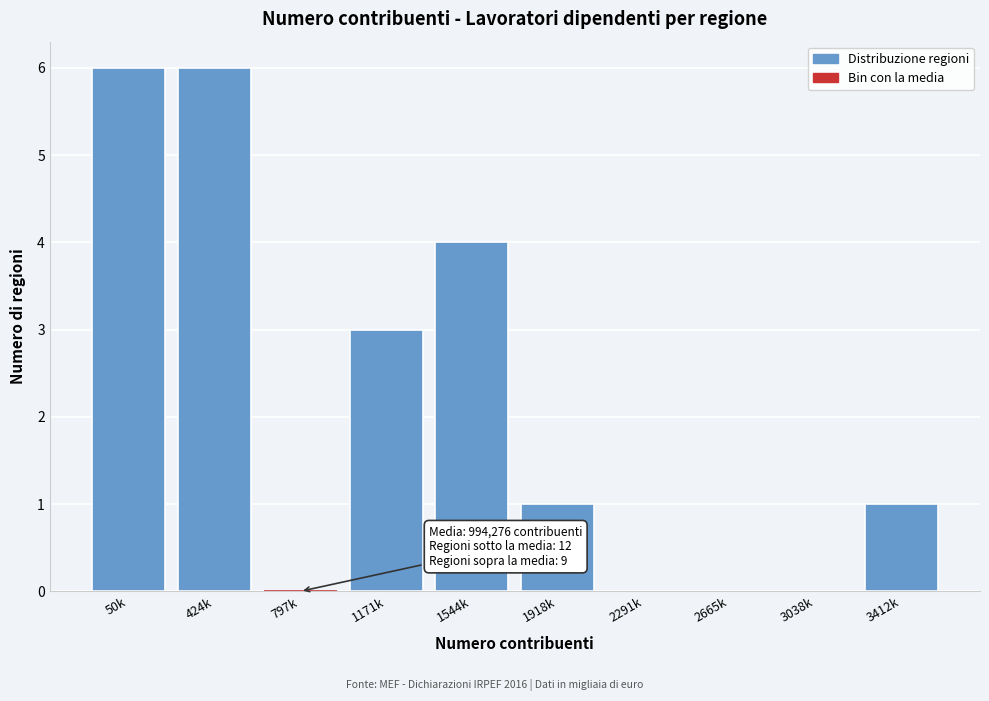

Reading left to right, extract all data points from this chart.

50k=6	424k=6	797k=0	1171k=3	1544k=4	1918k=1	2291k=0	2665k=0	3038k=0	3412k=1